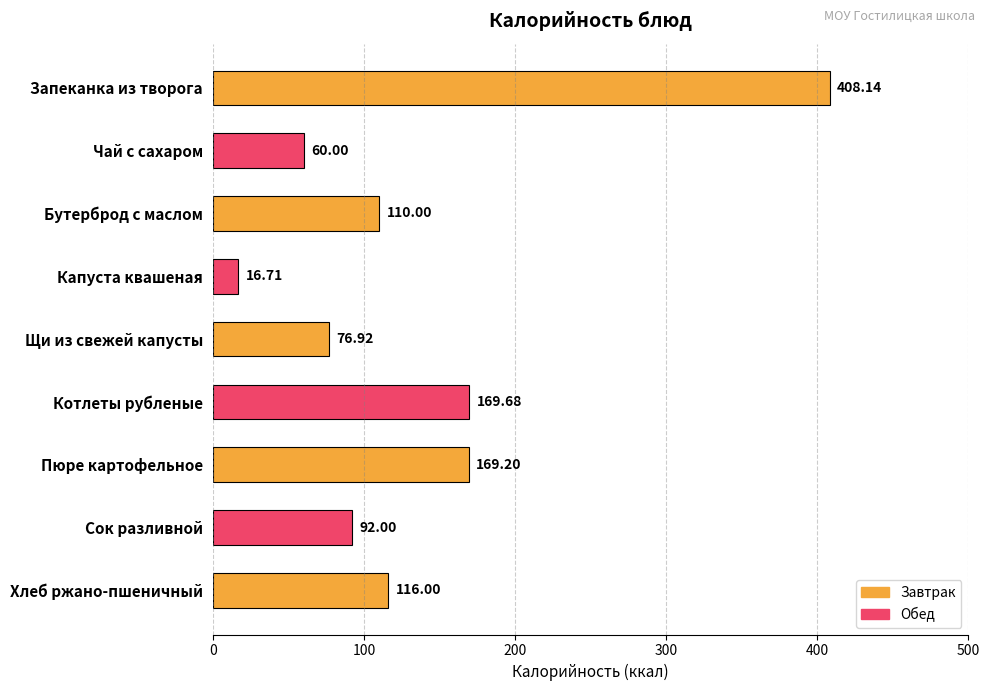

Rank the categories by value from lowest to highest.

Капуста квашеная, Чай с сахаром, Щи из свежей капусты, Сок разливной, Бутерброд с маслом, Хлеб ржано-пшеничный, Пюре картофельное, Котлеты рубленые, Запеканка из творога